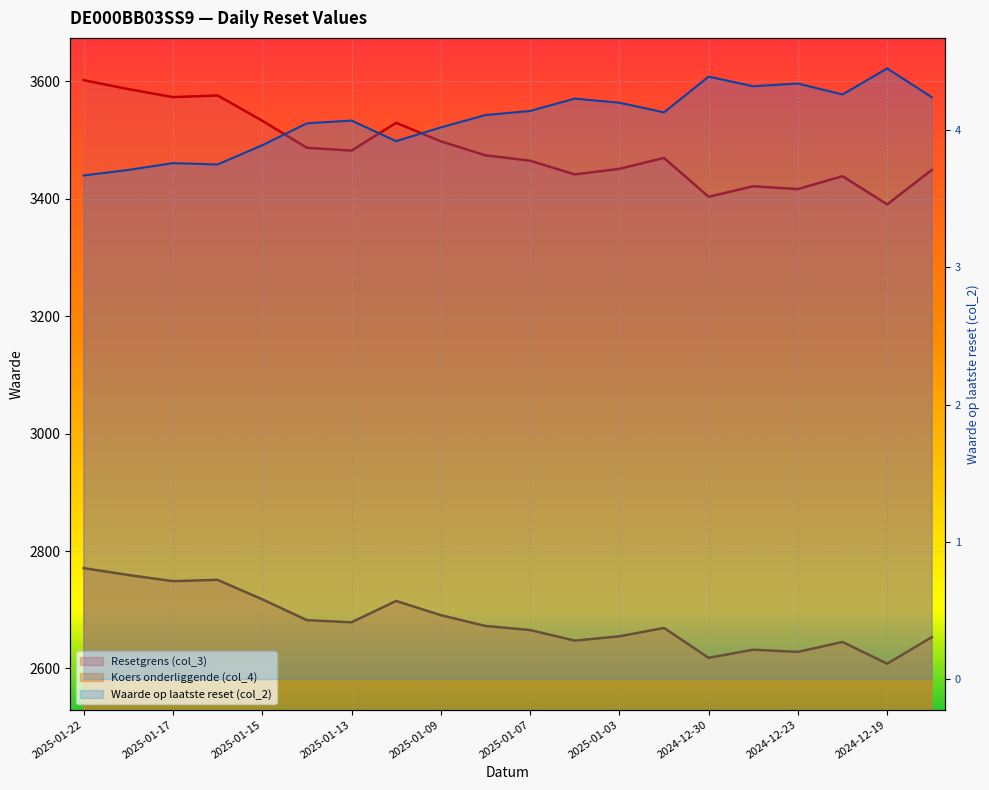

Which category has the lowest value in the Koers onderliggende (col_4) series?

2024-12-19